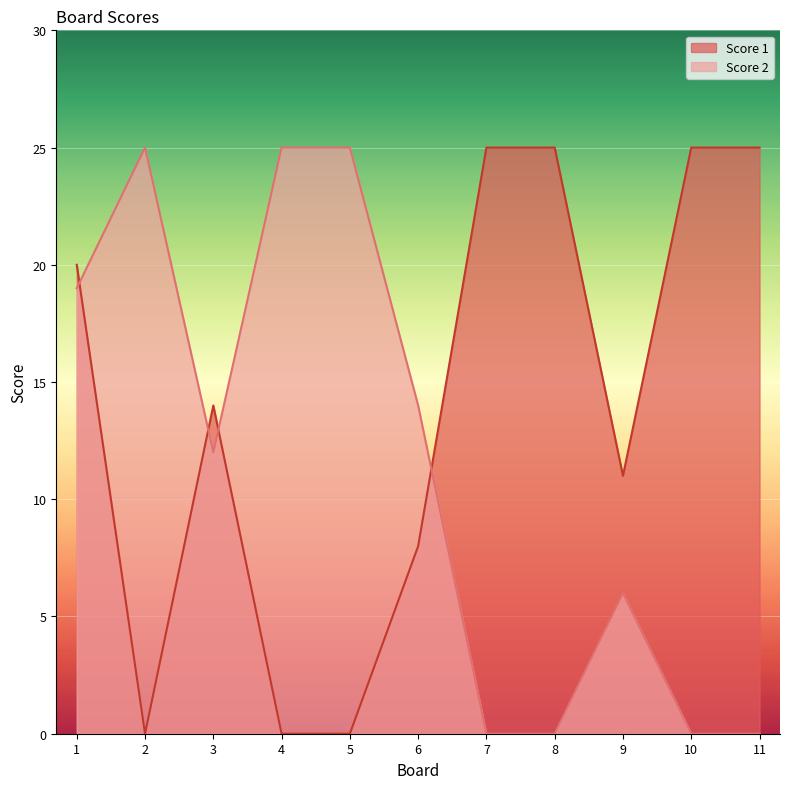

What are all the series names shown in the legend?

Score 1, Score 2